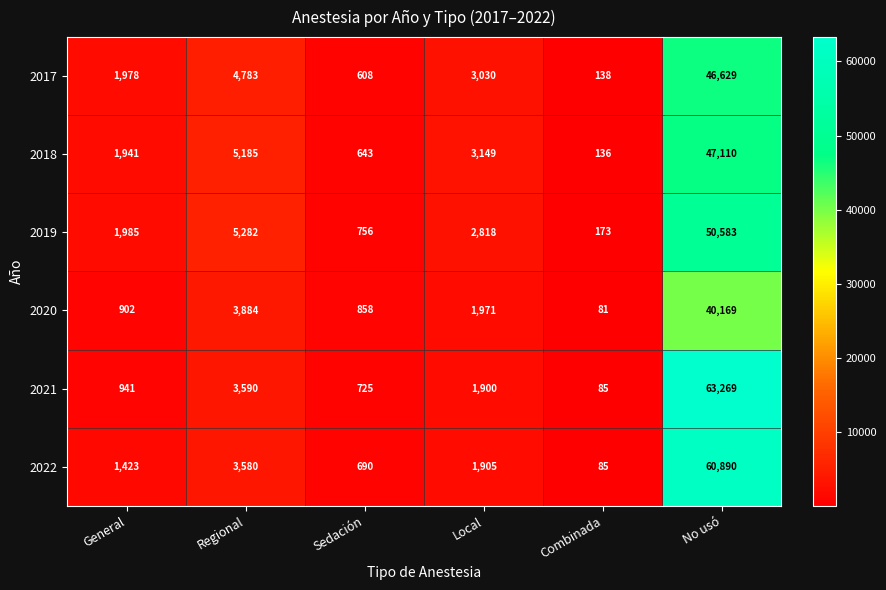

What is the sum of all 2019 values?

61597